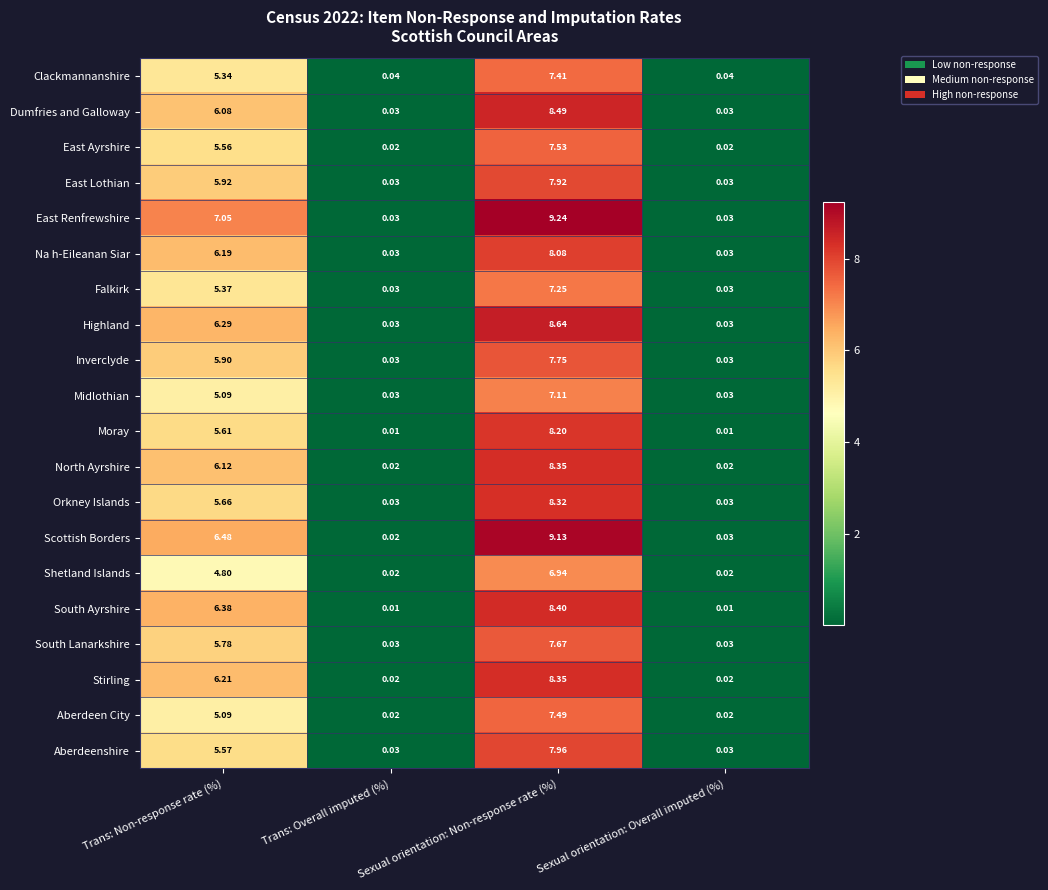

Which series has the widest spread of values?

East Renfrewshire